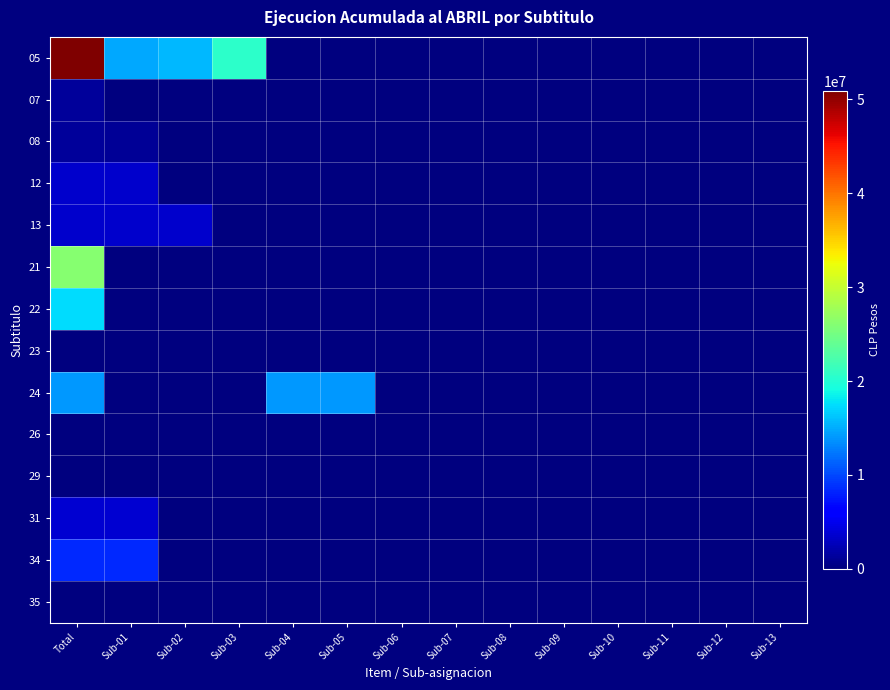

At which category does the chart reach its peak across all series?

Total